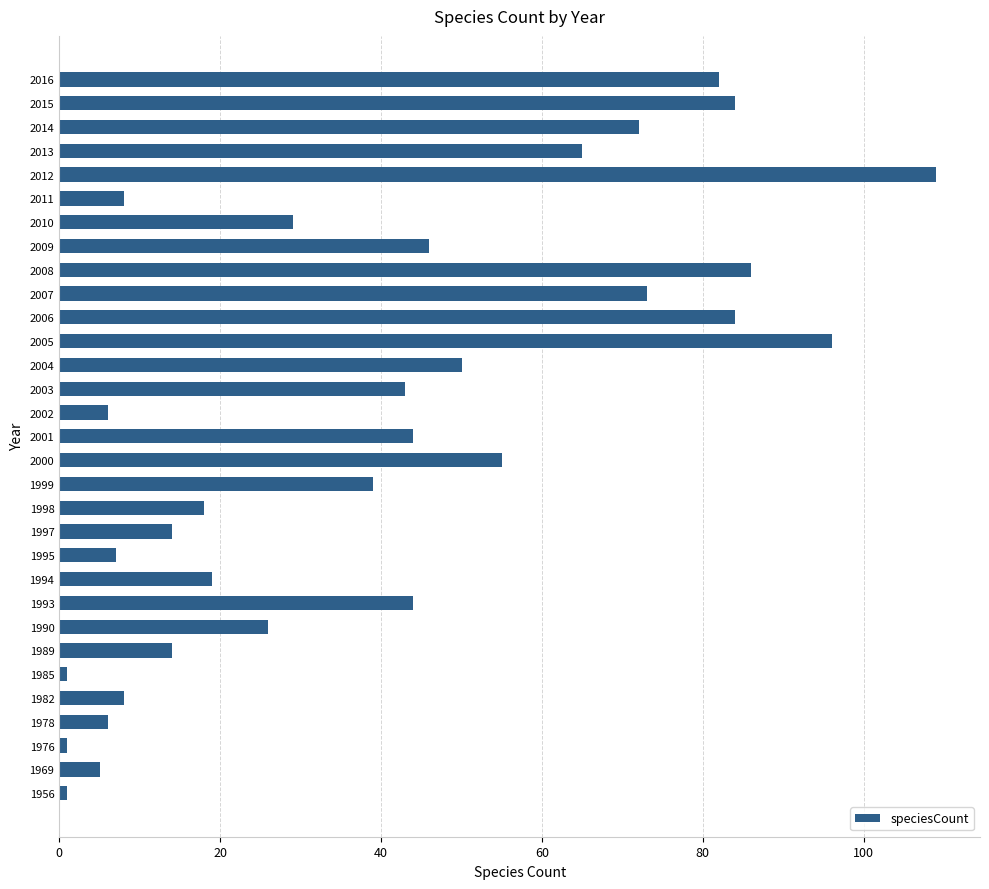

Does the chart contain stacked bars?

No